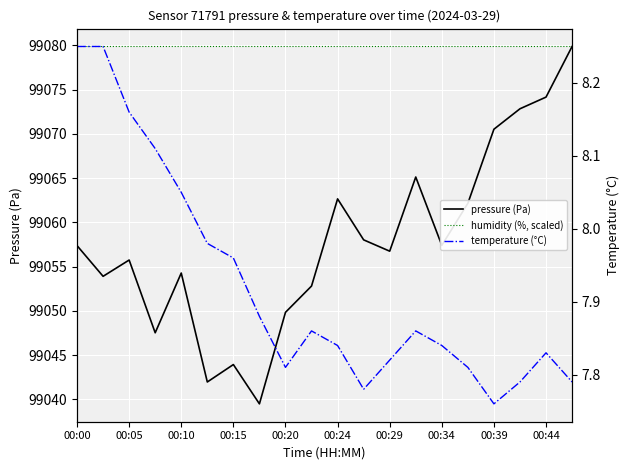

Rank the series at 15 from lowest to highest value.

temperature (°C), pressure (Pa), humidity (%, scaled)